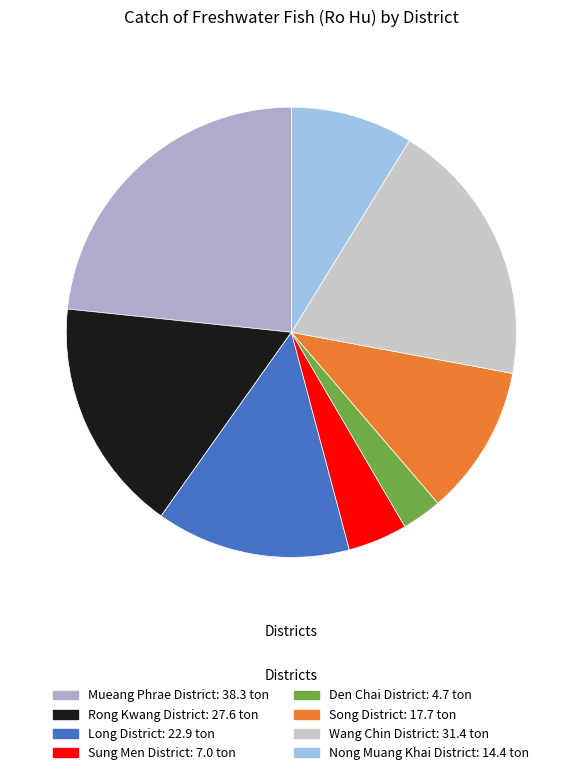

What is the largest slice in the pie chart?

Mueang Phrae District